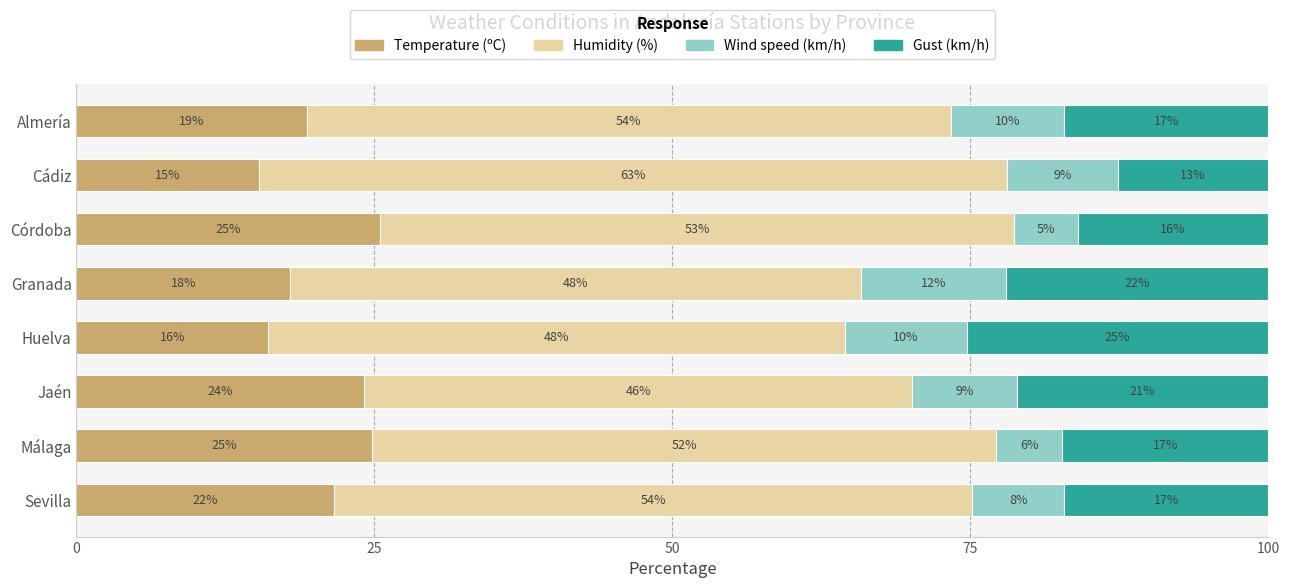

What are all the series names shown in the legend?

Temperature (ºC), Humidity (%), Wind speed (km/h), Gust (km/h)